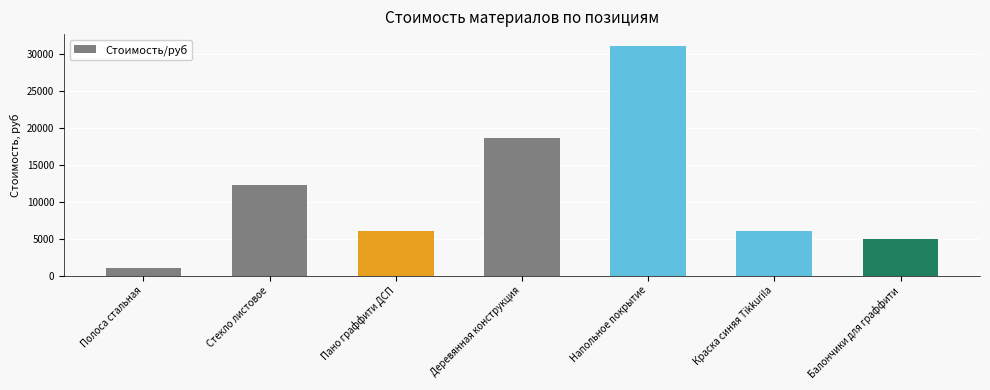

Are the bars grouped side by side (vs. stacked)?

No